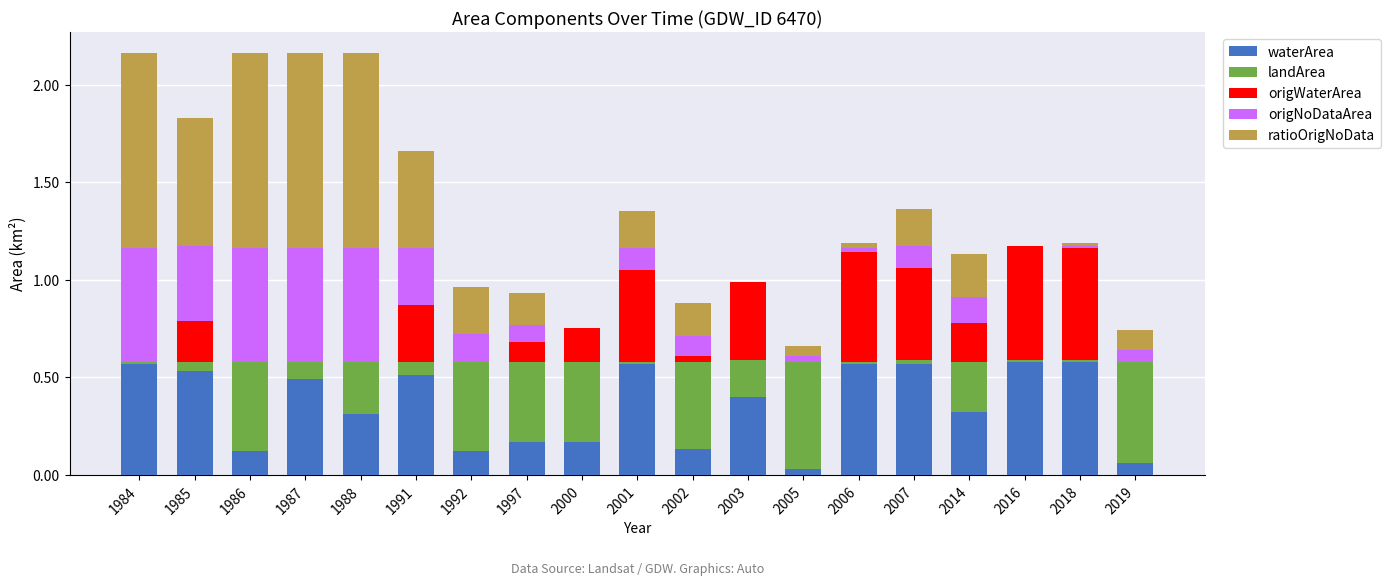

How many distinct data groups are displayed?

5